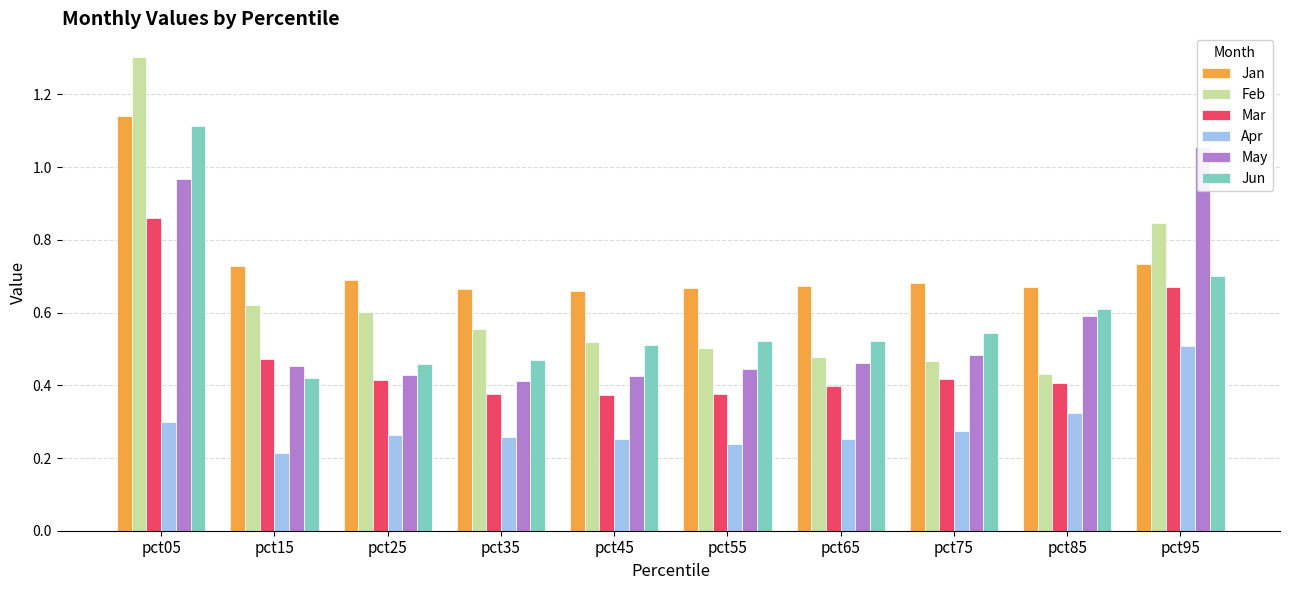

Reading left to right, extract all data points from this chart.

Jan: pct05=1.1	pct15=0.7	pct25=0.7	pct35=0.7	pct45=0.7	pct55=0.7	pct65=0.7	pct75=0.7	pct85=0.7	pct95=0.7
Feb: pct05=1.3	pct15=0.6	pct25=0.6	pct35=0.6	pct45=0.5	pct55=0.5	pct65=0.5	pct75=0.5	pct85=0.4	pct95=0.8
Mar: pct05=0.9	pct15=0.5	pct25=0.4	pct35=0.4	pct45=0.4	pct55=0.4	pct65=0.4	pct75=0.4	pct85=0.4	pct95=0.7
Apr: pct05=0.3	pct15=0.2	pct25=0.3	pct35=0.3	pct45=0.3	pct55=0.2	pct65=0.3	pct75=0.3	pct85=0.3	pct95=0.5
May: pct05=1.0	pct15=0.5	pct25=0.4	pct35=0.4	pct45=0.4	pct55=0.4	pct65=0.5	pct75=0.5	pct85=0.6	pct95=1.1
Jun: pct05=1.1	pct15=0.4	pct25=0.5	pct35=0.5	pct45=0.5	pct55=0.5	pct65=0.5	pct75=0.5	pct85=0.6	pct95=0.7